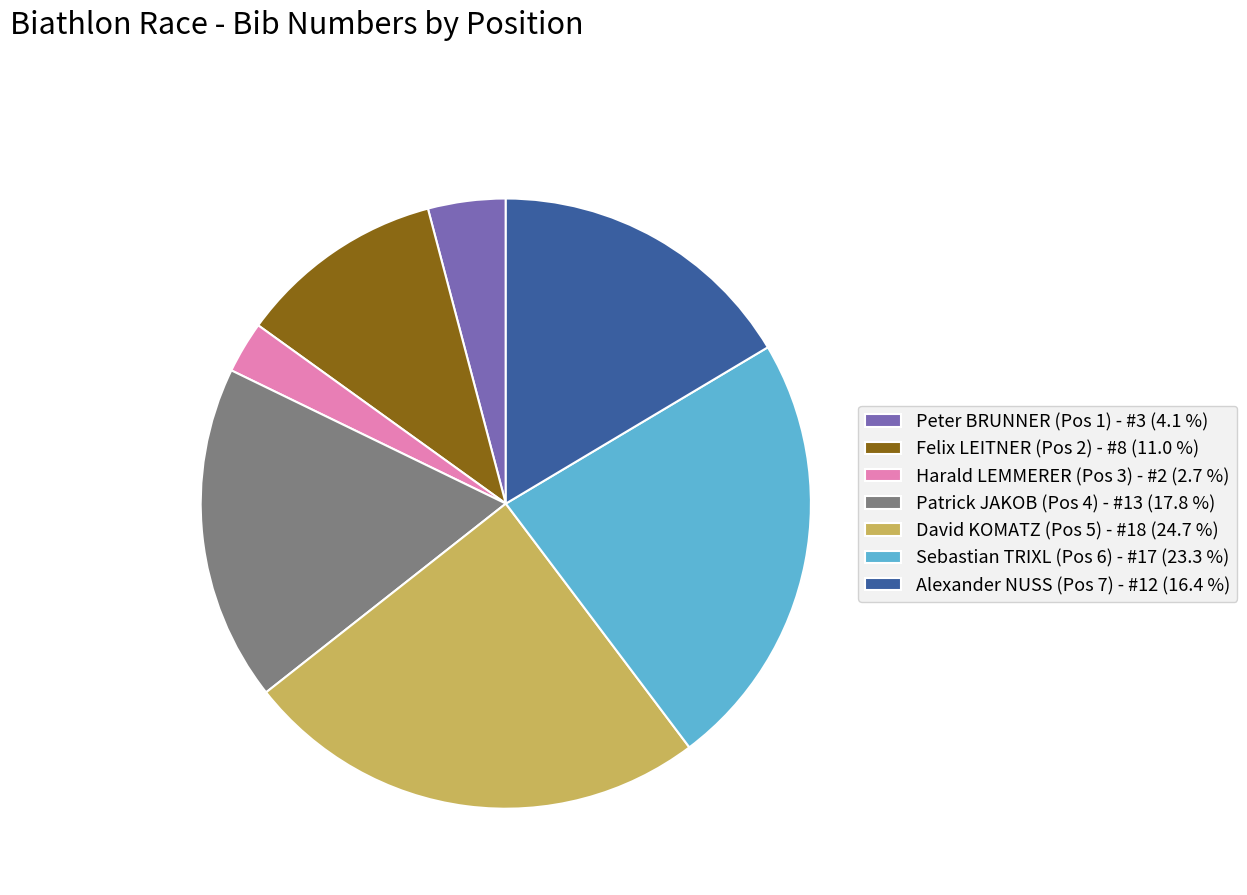

Rank the categories by value from highest to lowest.

David KOMATZ (Pos 5), Sebastian TRIXL (Pos 6), Patrick JAKOB (Pos 4), Alexander NUSS (Pos 7), Felix LEITNER (Pos 2), Peter BRUNNER (Pos 1), Harald LEMMERER (Pos 3)